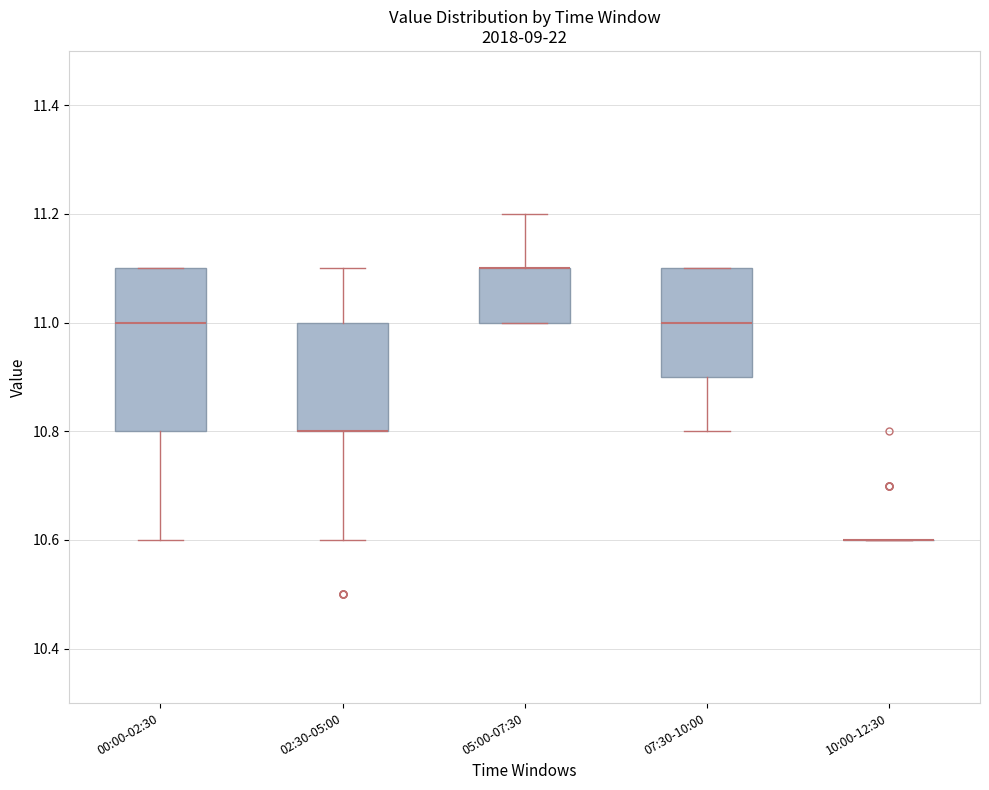

Which box is the tallest, from its lower edge to its upper edge?

00:00-02:30